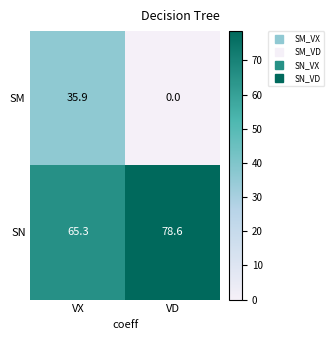

Which series changed the most between VX and VD?

SM